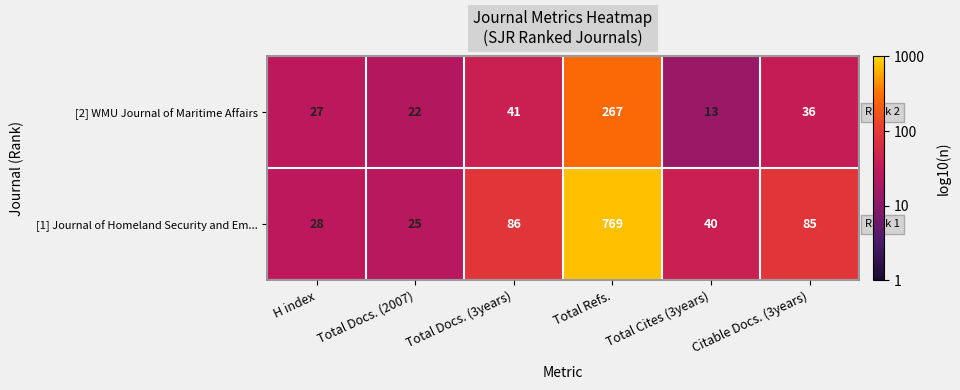

How many distinct data groups are displayed?

2